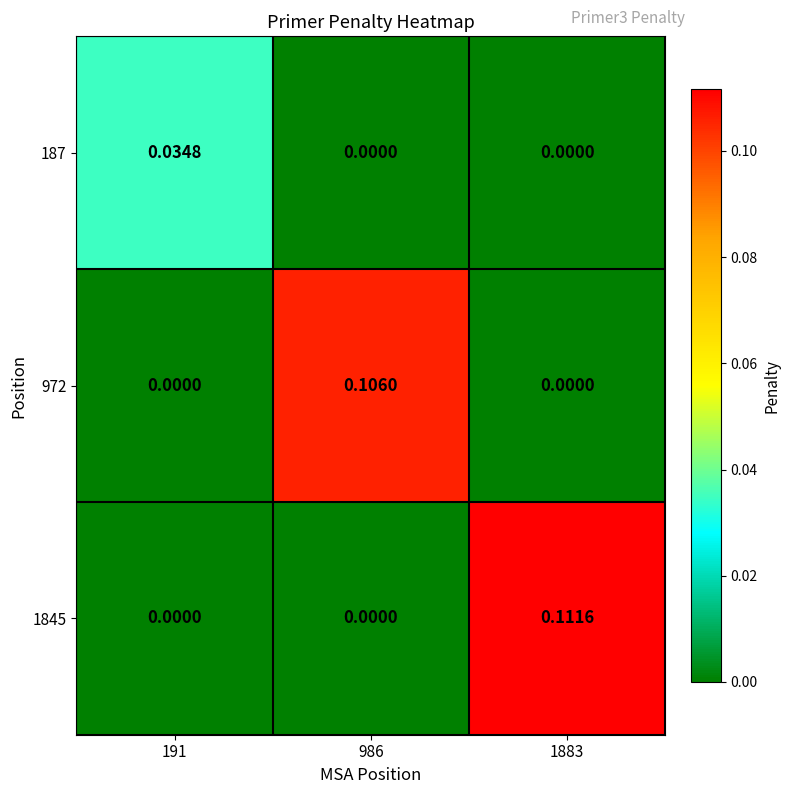

How many data points does each series have?

3